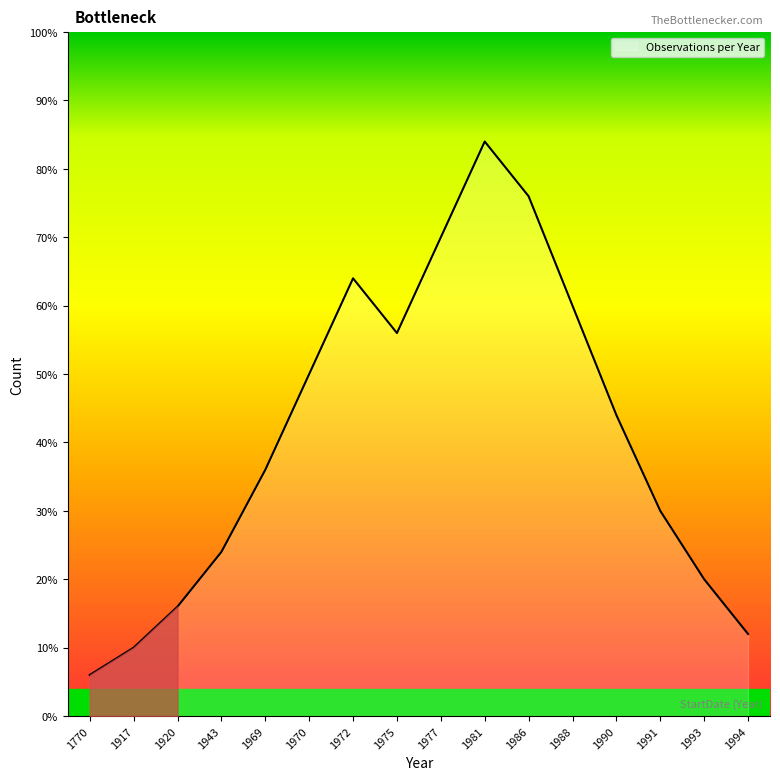

Which label corresponds to the smallest value in the chart?

1770